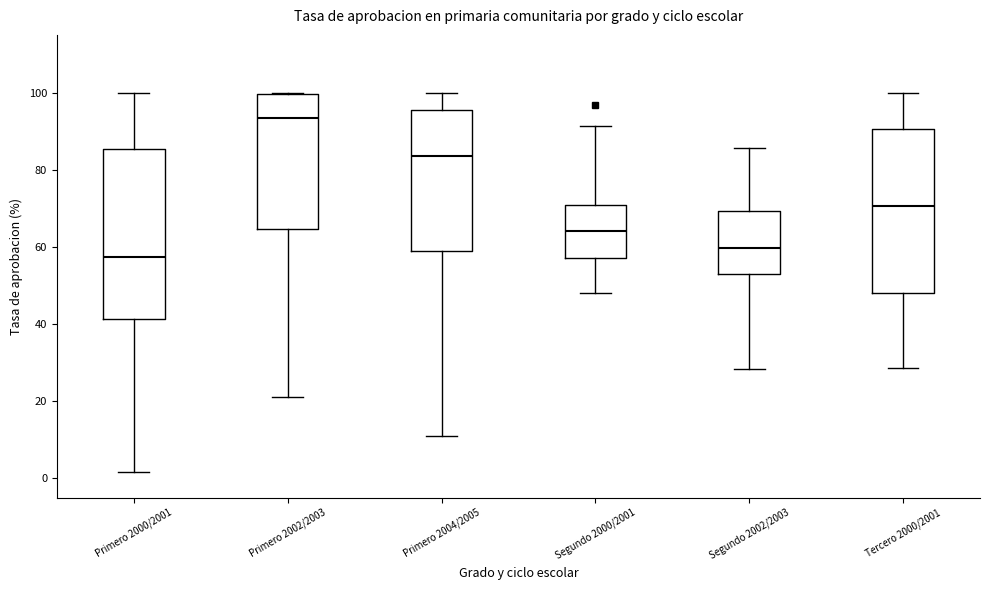

Which box has the lowest median line?

Primero 2000/2001